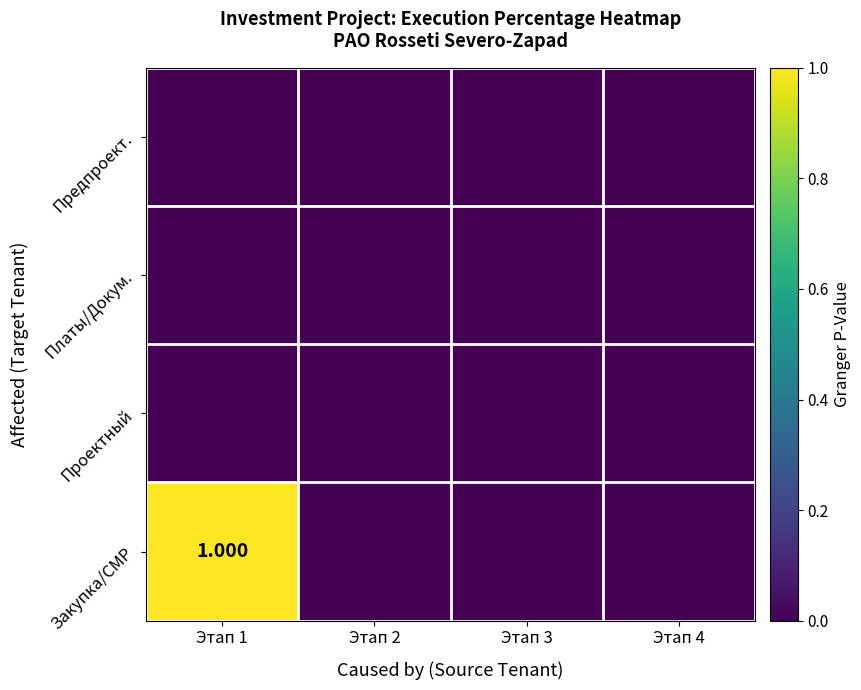

Which series has the largest total across all categories?

Закупка/СМР